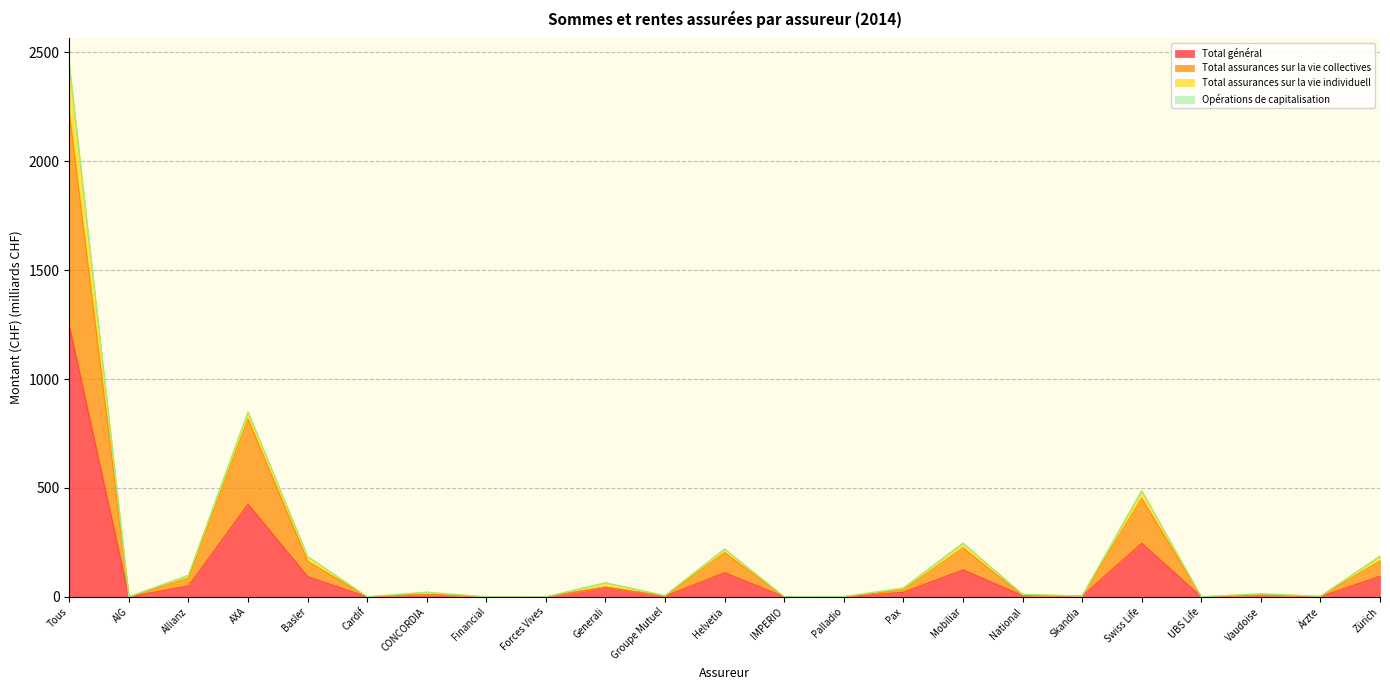

At how many categories does at least one series exceed 637?

2